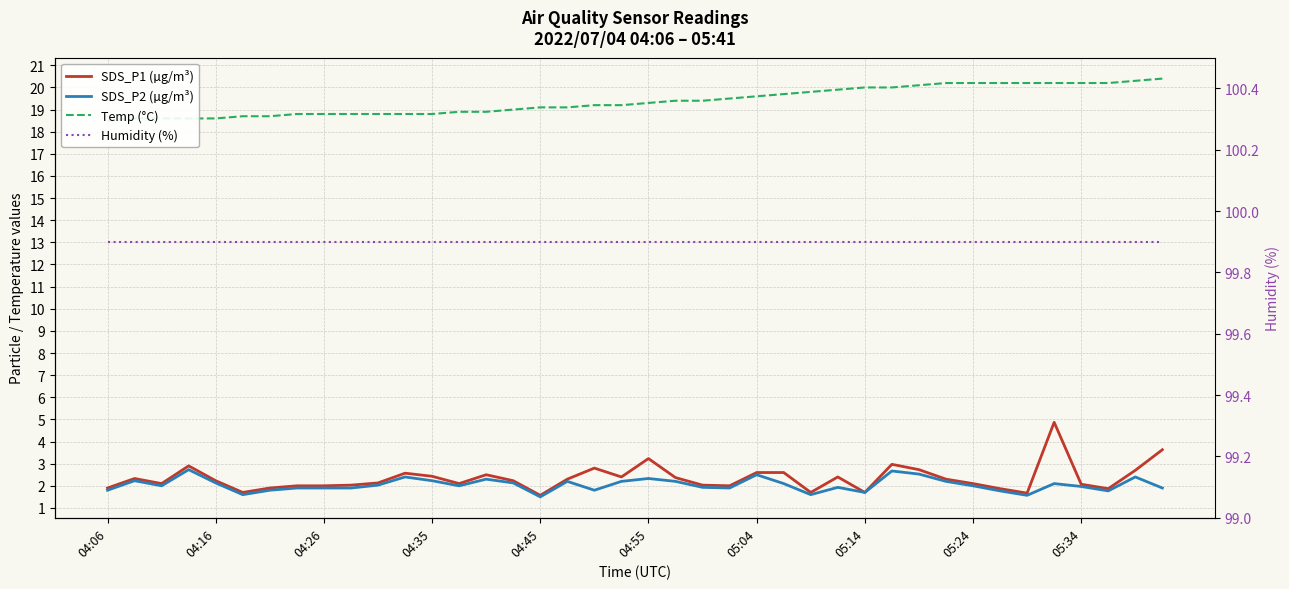

What is the smallest value displayed?

1.5